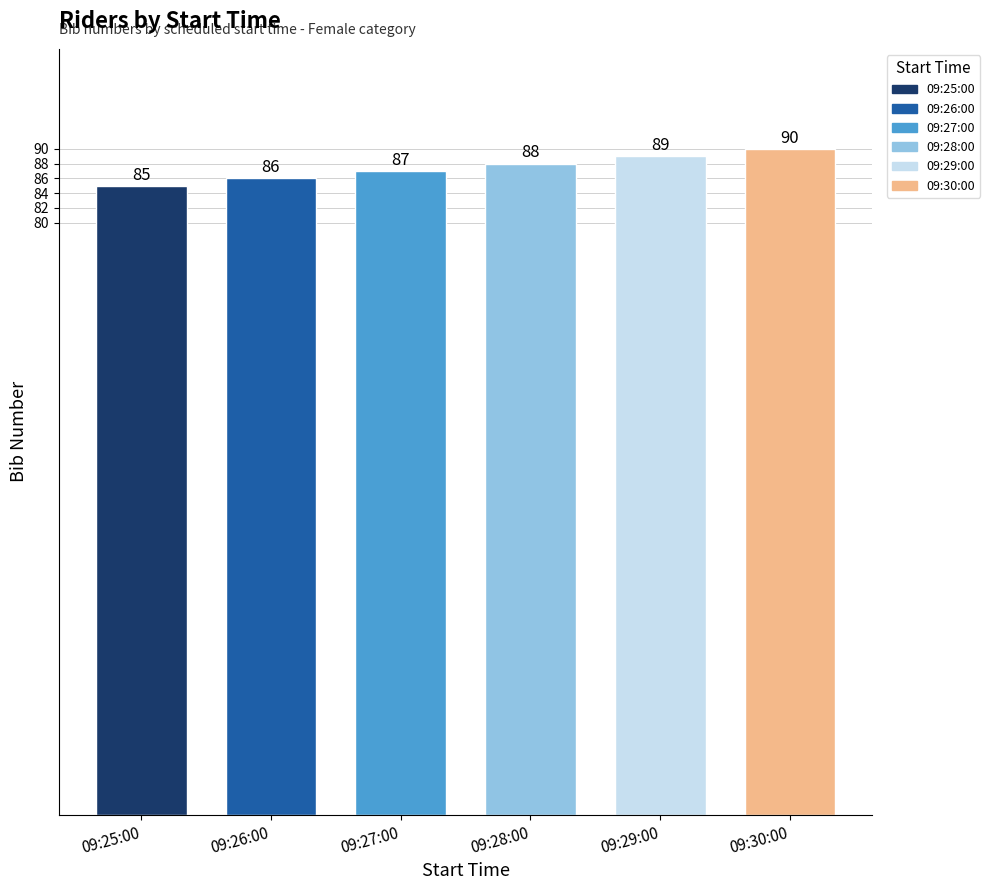

What is the label of the 5th bar from the left?

09:29:00